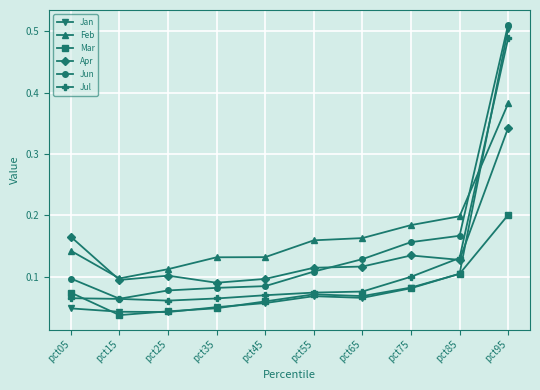

Which series has the largest range (max minus min)?

Jan